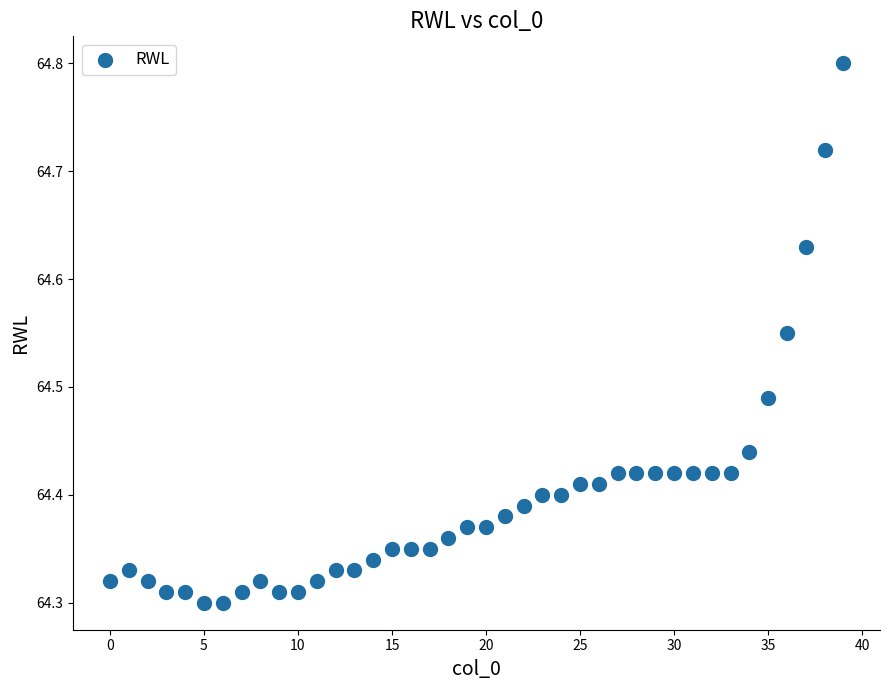

How many points are shown in the scatter plot?

40